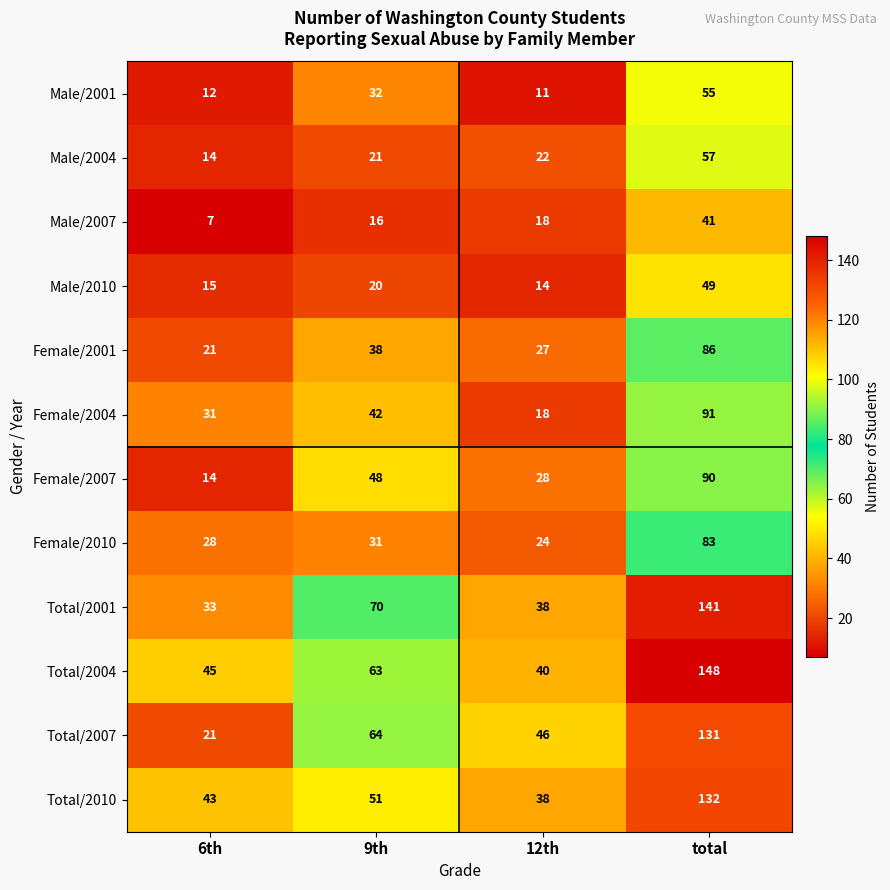

The value of Female/2007 at 12th is 28. True or false?

True